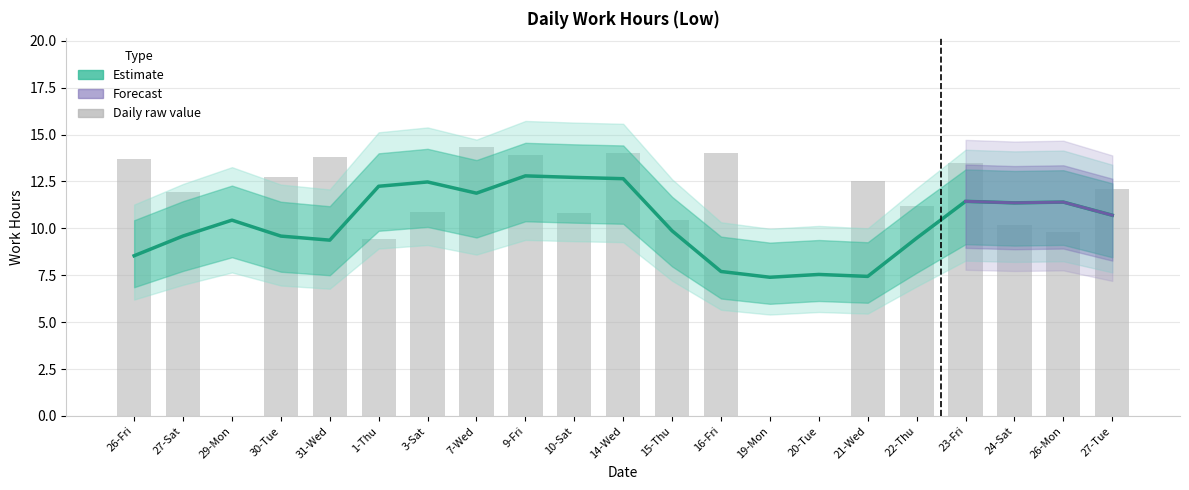

True or false: the data shows 2.4 at 20-Tue.

False